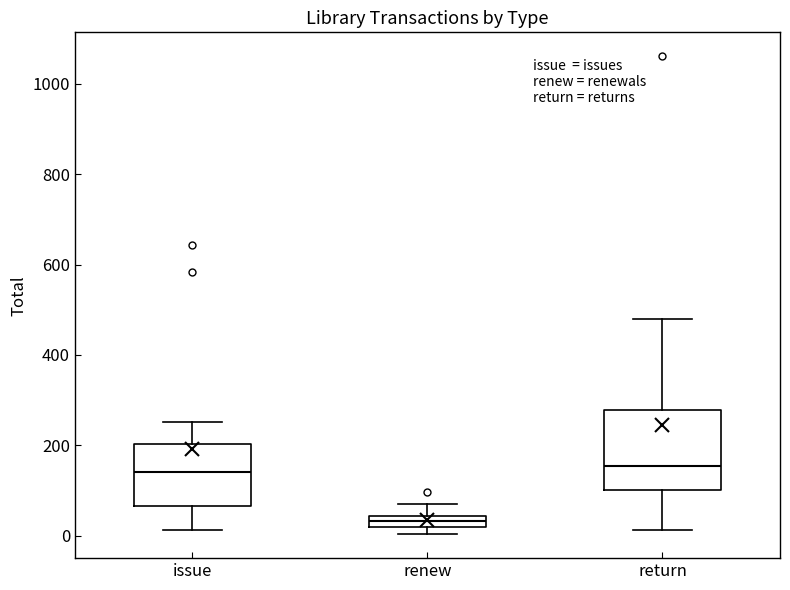

Where does the lower whisker of the box for issue end on the y-axis? The values are not printed on the chart, so give them approximately, as read against the axis.

20